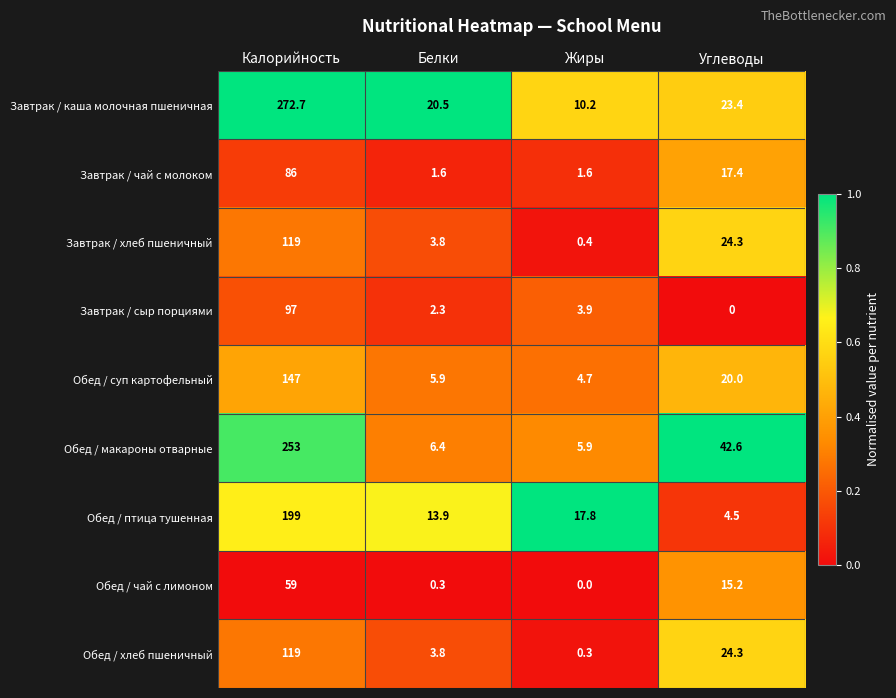

Is it true that Обед / хлеб пшеничный equals 3.8 at Белки?

True